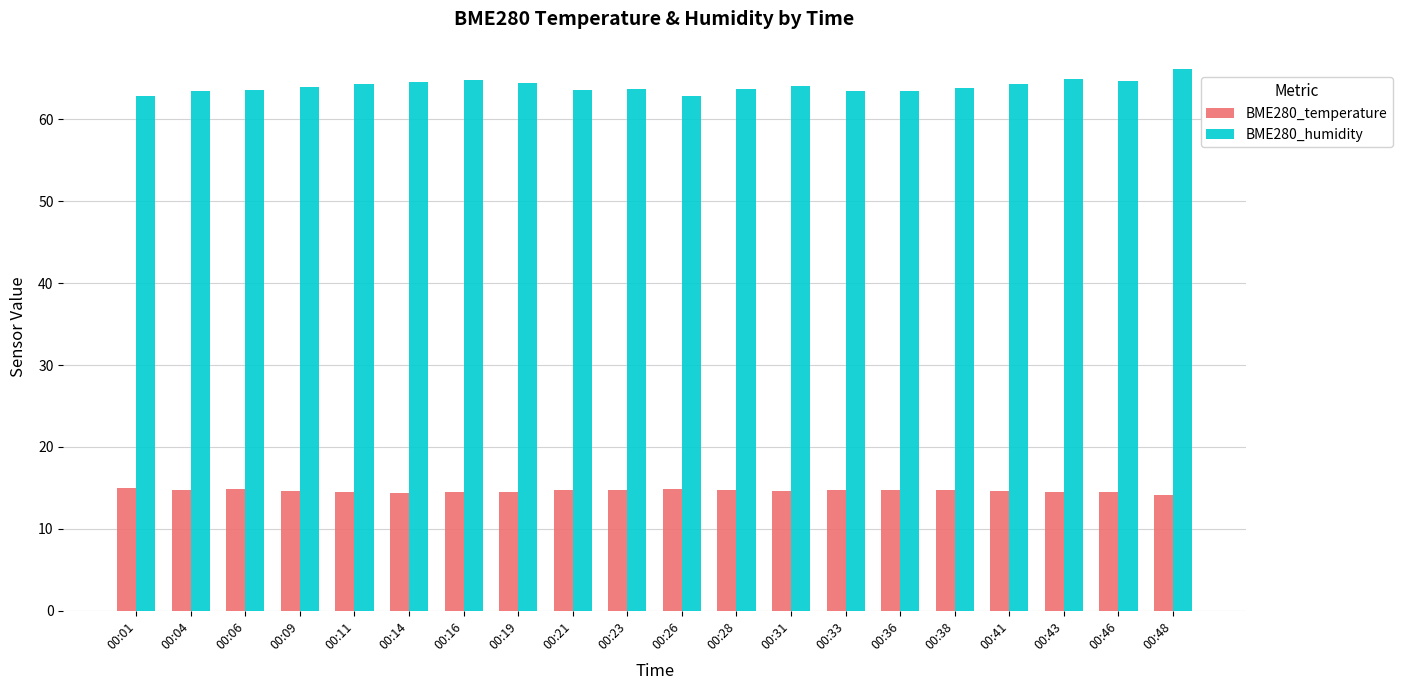

The BME280_humidity series shows 63.8 at 00:38. True or false?

True